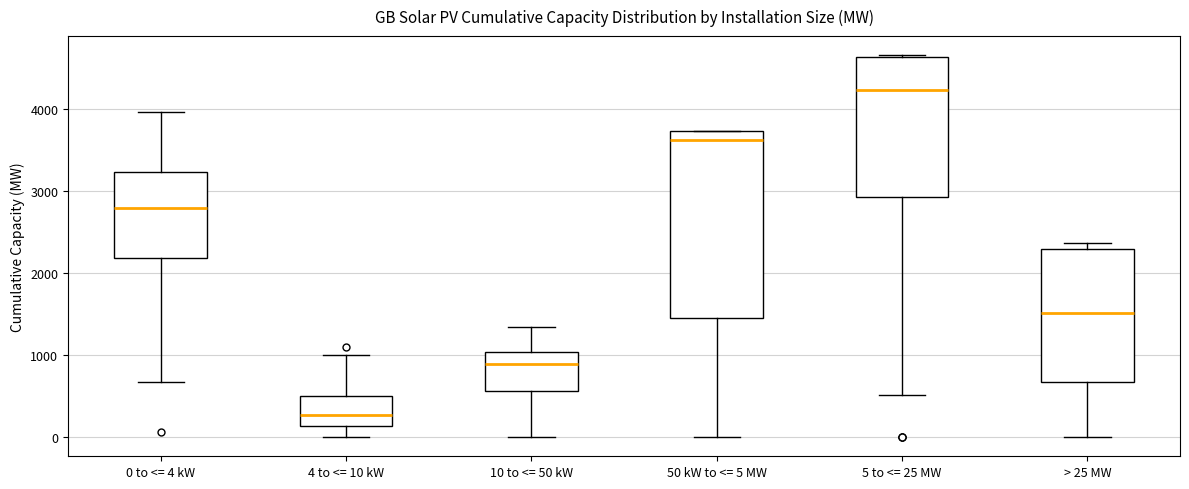

Which box's median line is the lowest?

4 to <= 10 kW